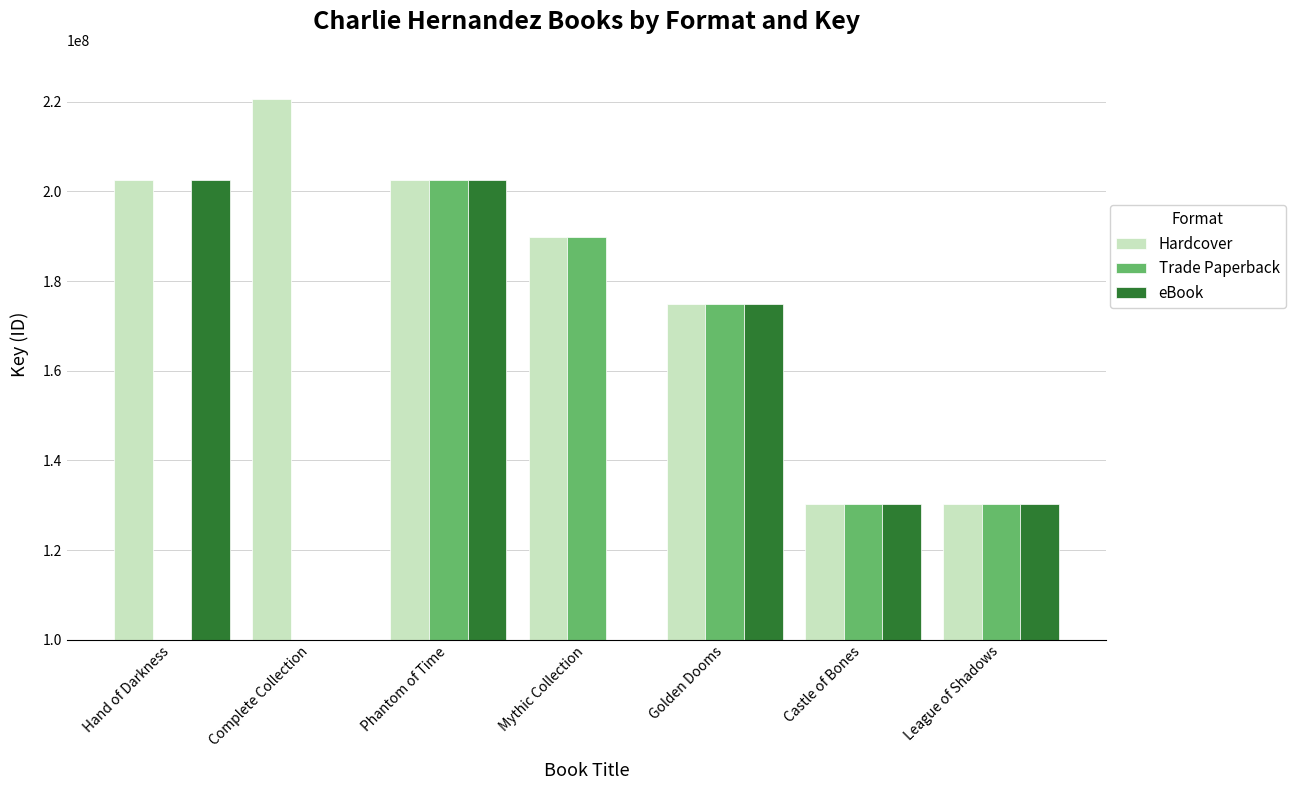

What are all the series names shown in the legend?

Hardcover, Trade Paperback, eBook